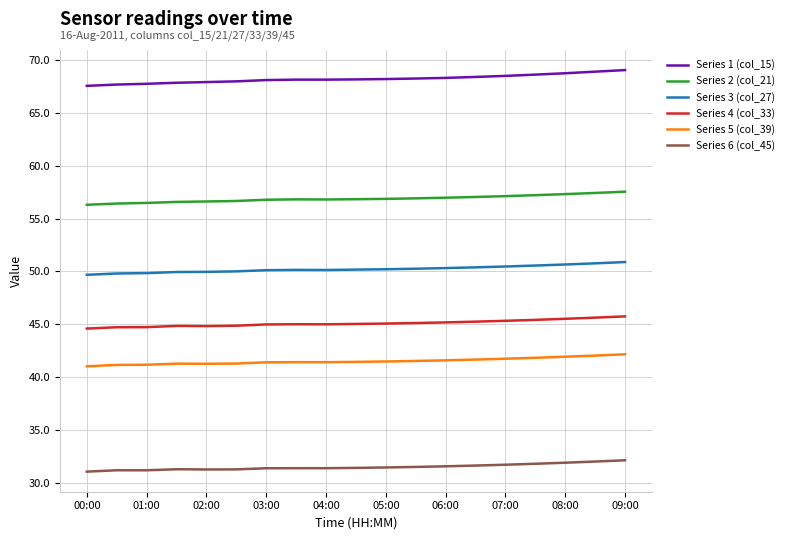

True or false: Series 1 (col_15) and Series 3 (col_27) cross at least once.

False